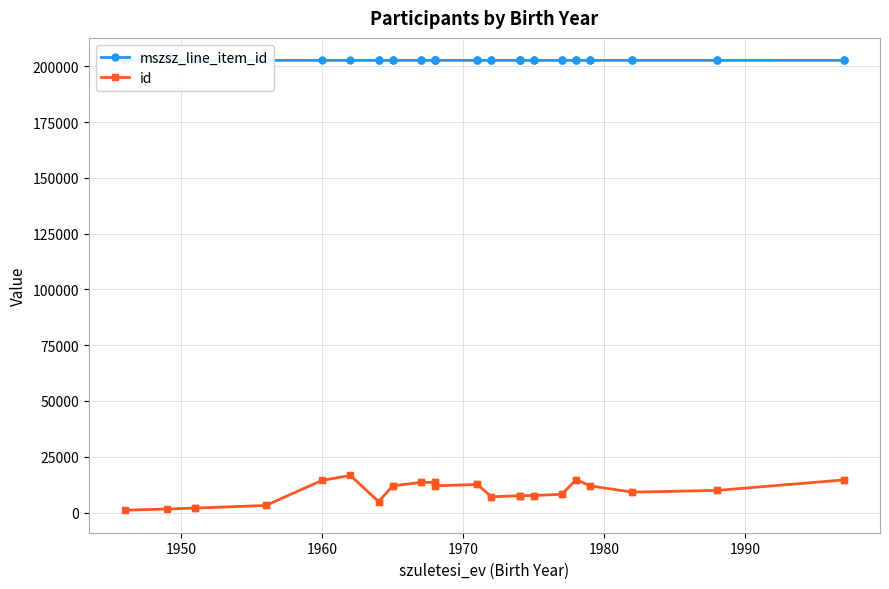

What is the difference between the second highest and minimum values in the id series?

13731